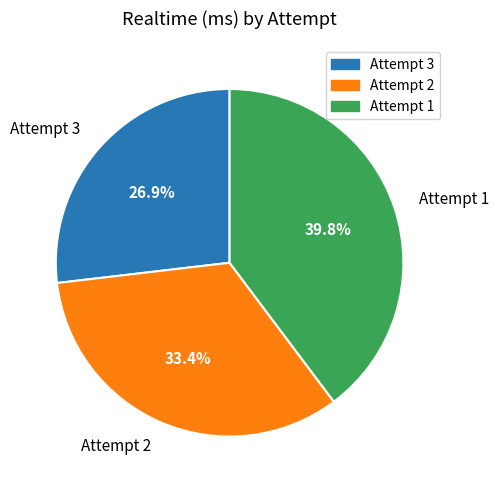

How many slices are in this pie chart?

3